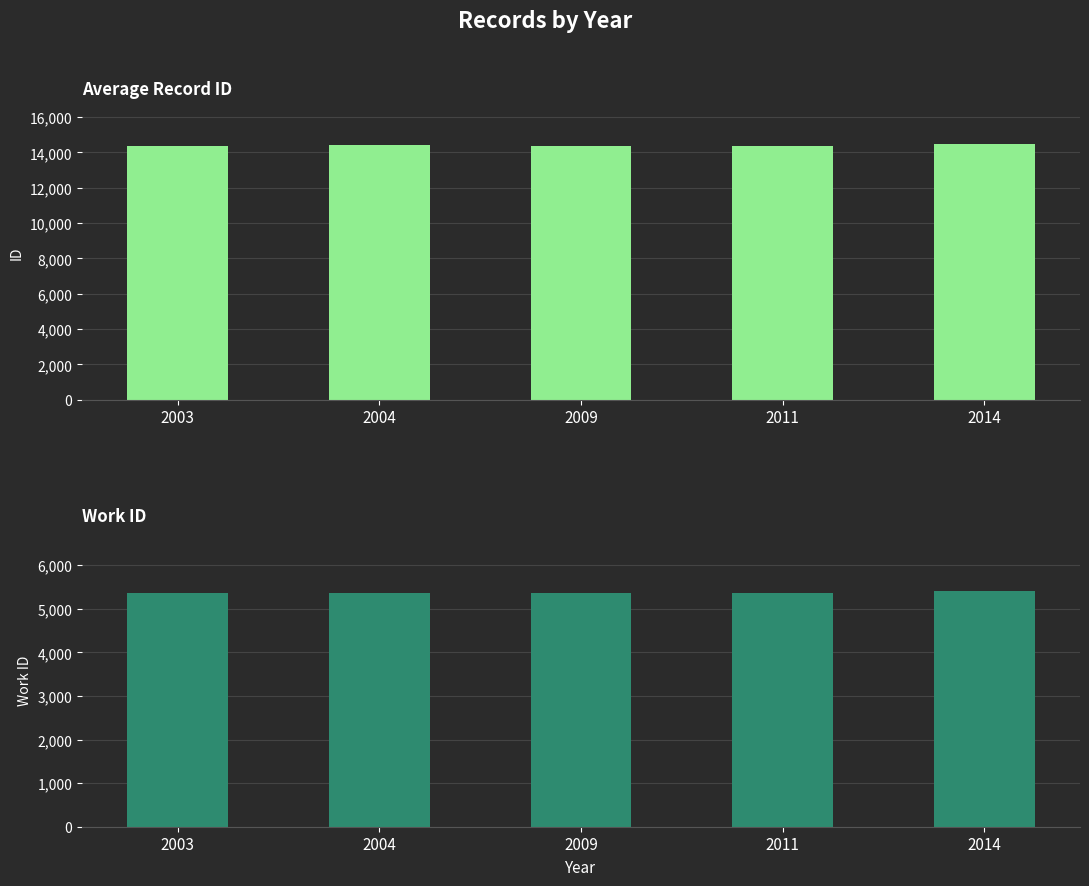

What is the spread (max minus min) of values at 2009?

9019